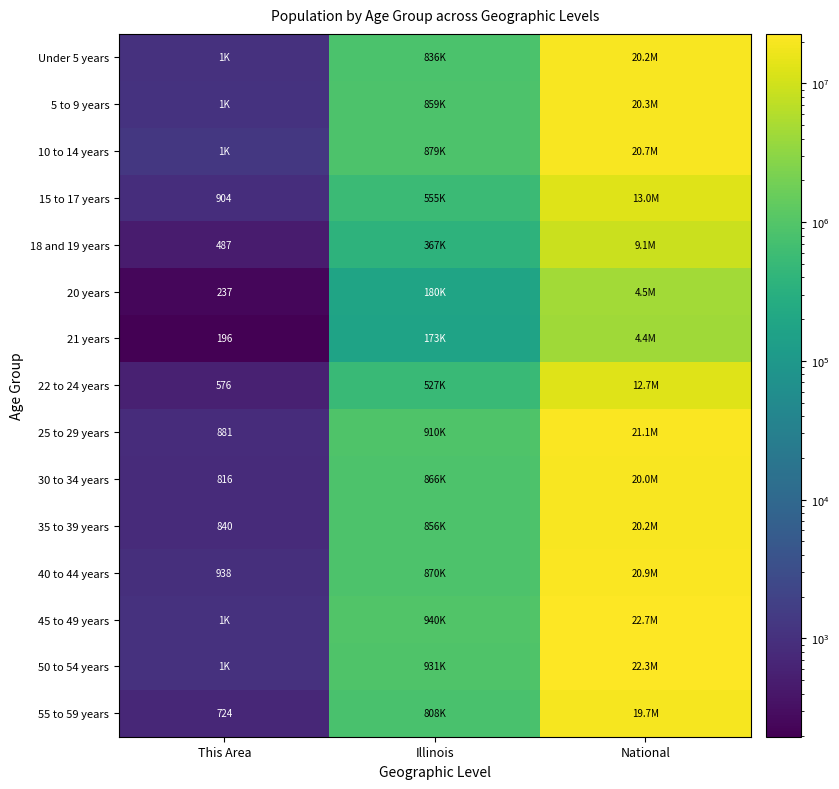

At how many categories does at least one series exceed 14944556?

1